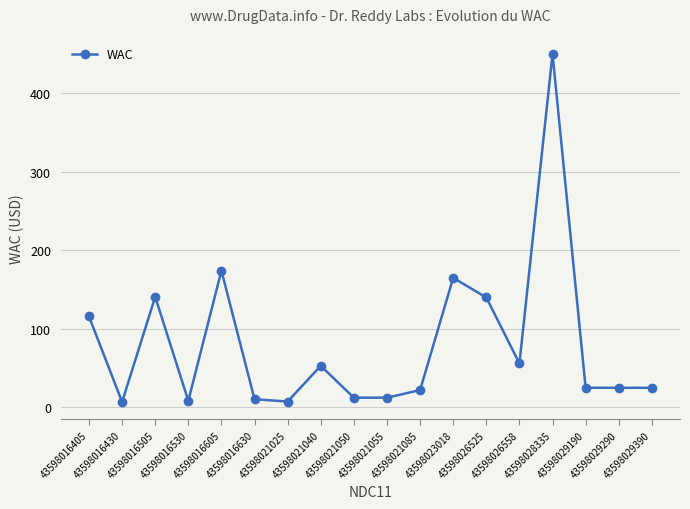

What is the maximum value shown in the chart?

450.0